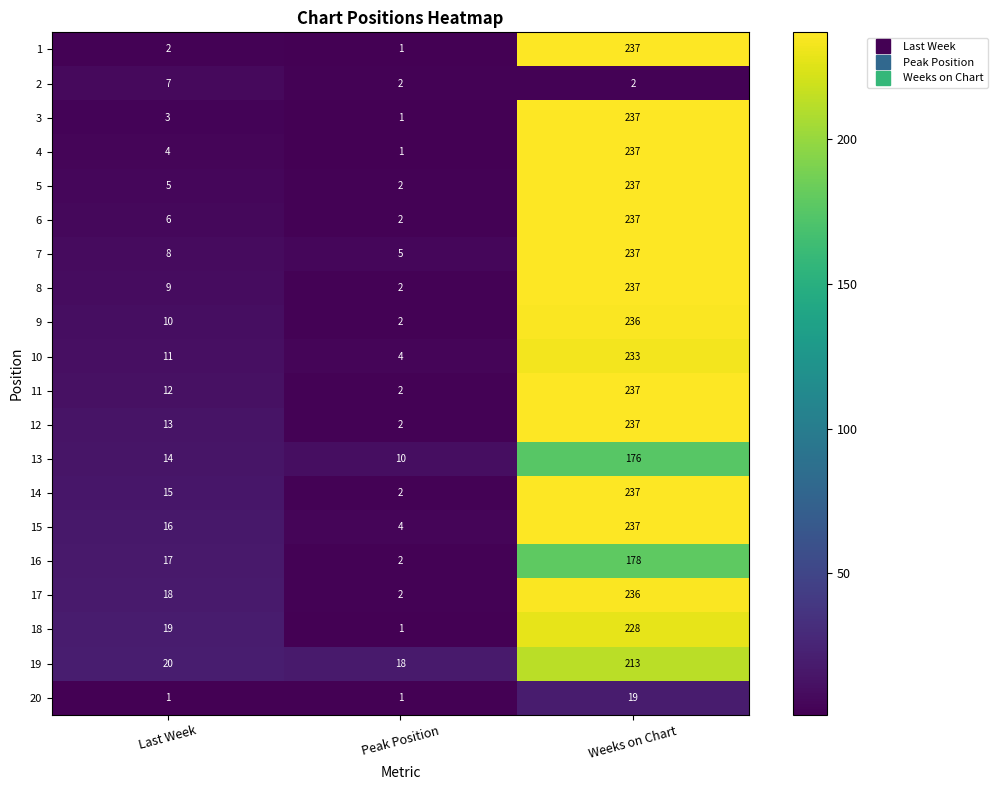

Which label corresponds to the largest value in the chart?

Weeks on Chart